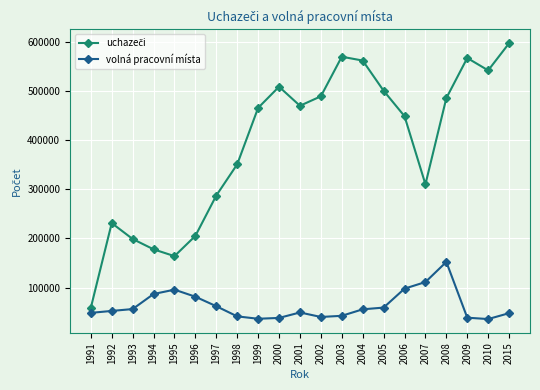

What is the difference between the maximum and minimum values in the volná pracovní místa series?

116214